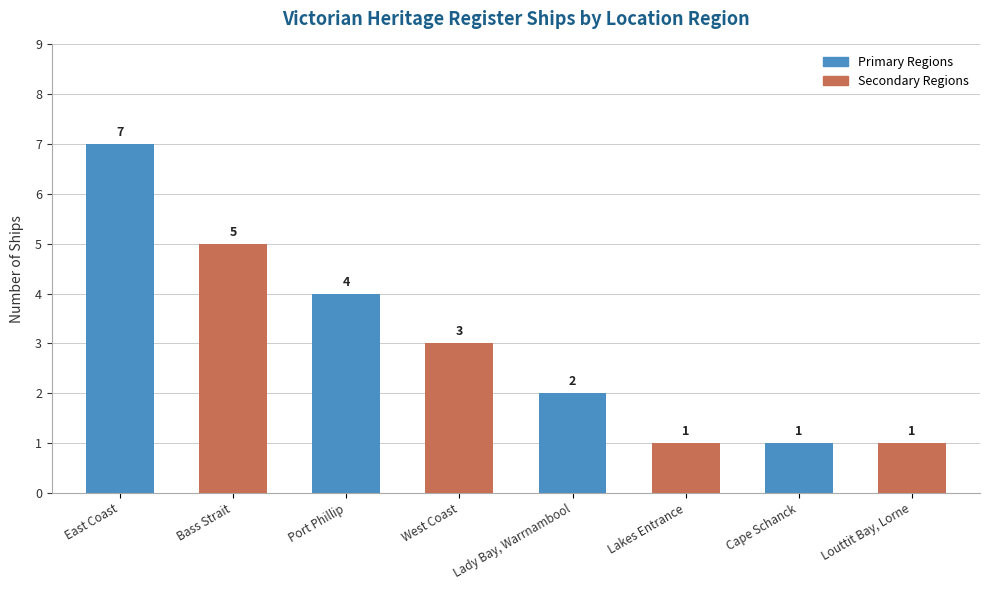

Reading left to right, extract all data points from this chart.

East Coast=7	Bass Strait=5	Port Phillip=4	West Coast=3	Lady Bay, Warrnambool=2	Lakes Entrance=1	Cape Schanck=1	Louttit Bay, Lorne=1